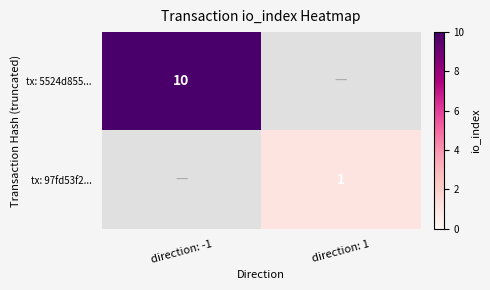

How many distinct data groups are displayed?

2